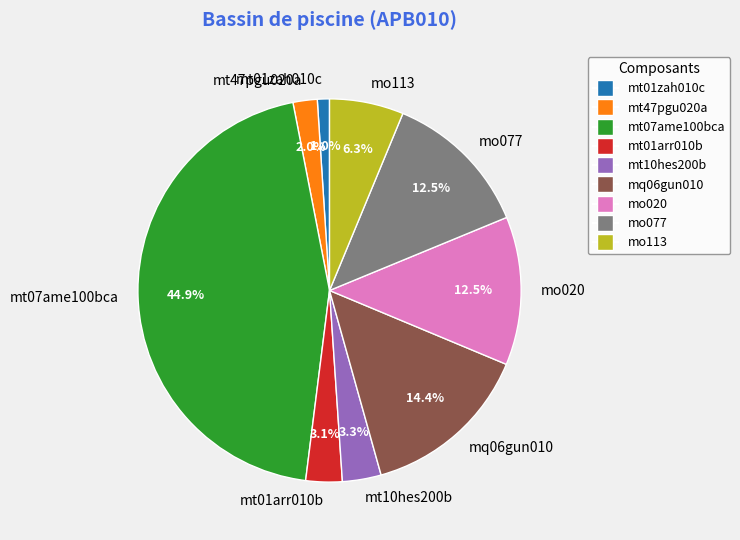

How much of the chart is everything except mo113?

93.7%